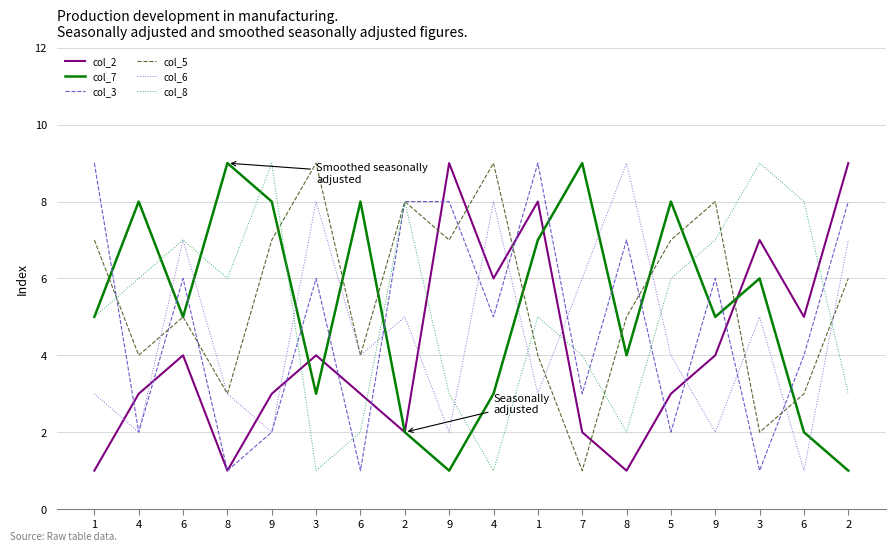

How many categories are shown in the chart?

18